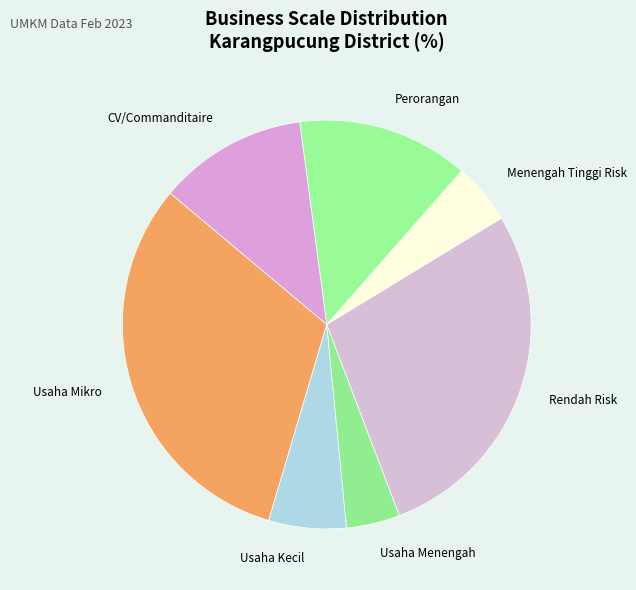

The Usaha Kecil slice represents 6% of the pie. True or false?

True